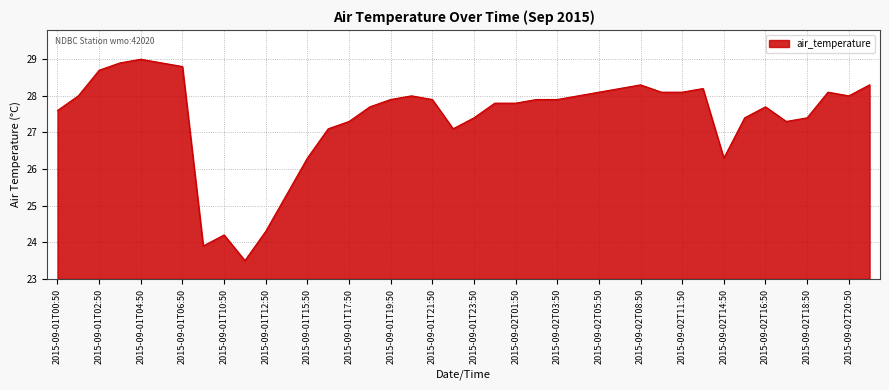

What is the greatest value displayed?

29.0